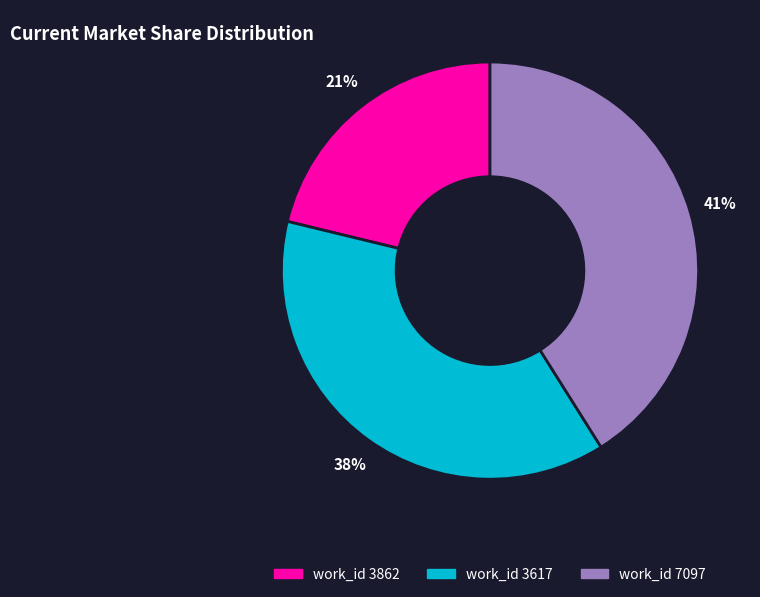

To the nearest percent, what is the average slice percentage?

33%